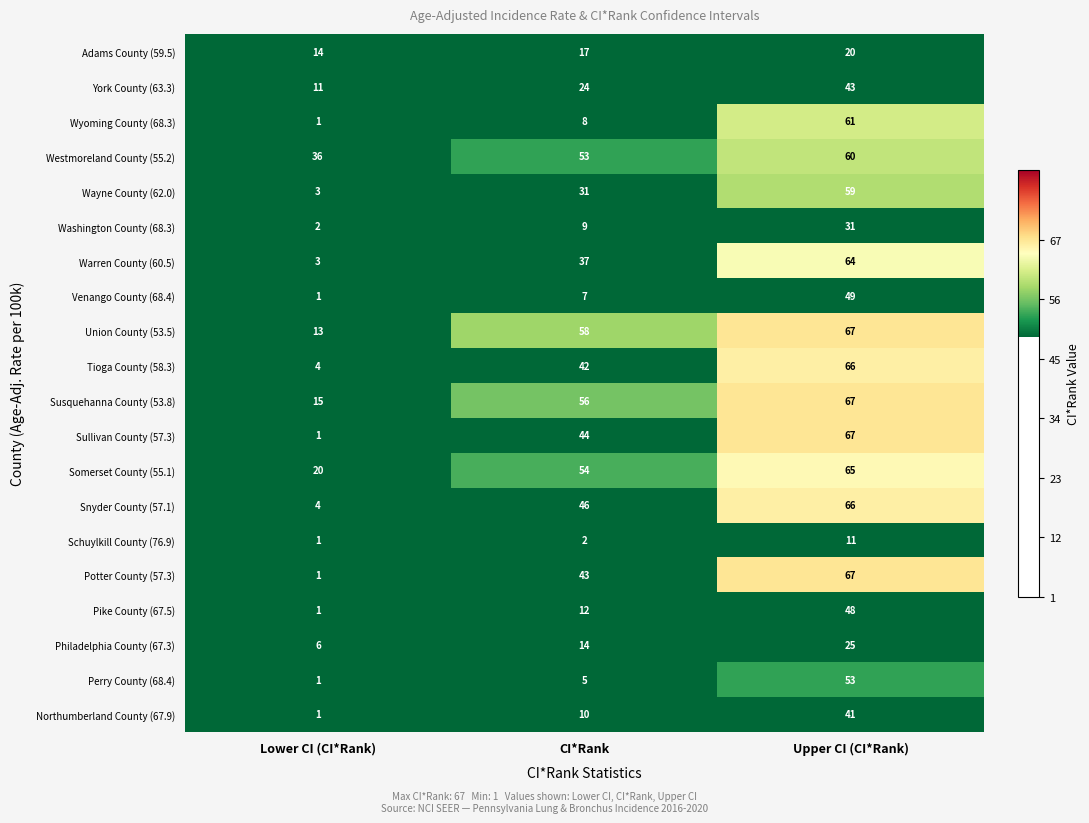

How many Philadelphia County (67.3) values are between 6 and 25?

3